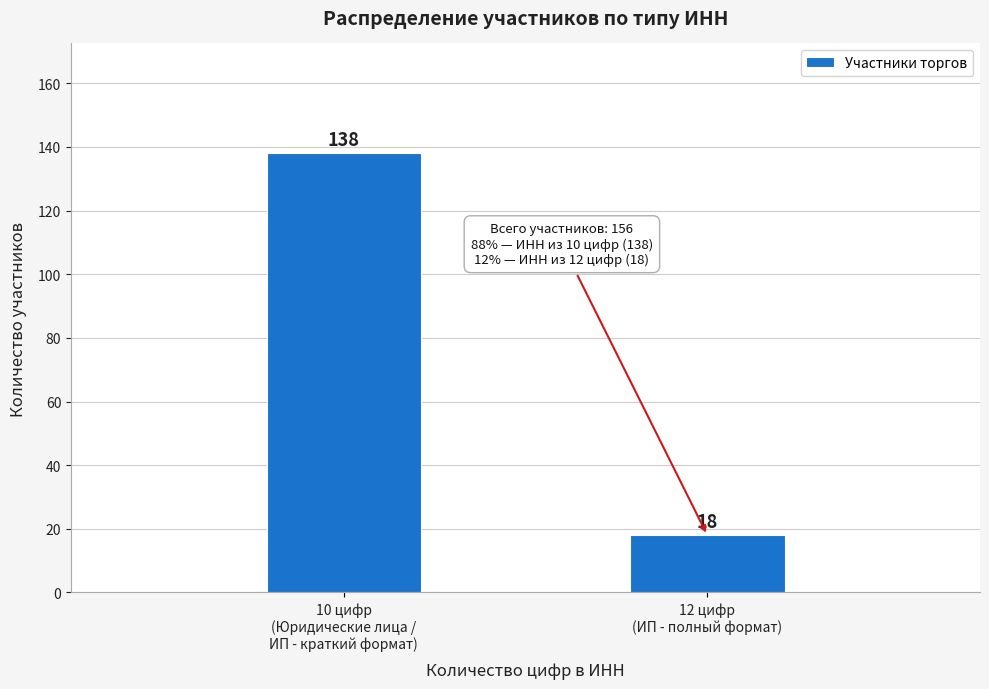

Reading right to left, list all the values displayed in this chart.

18	138